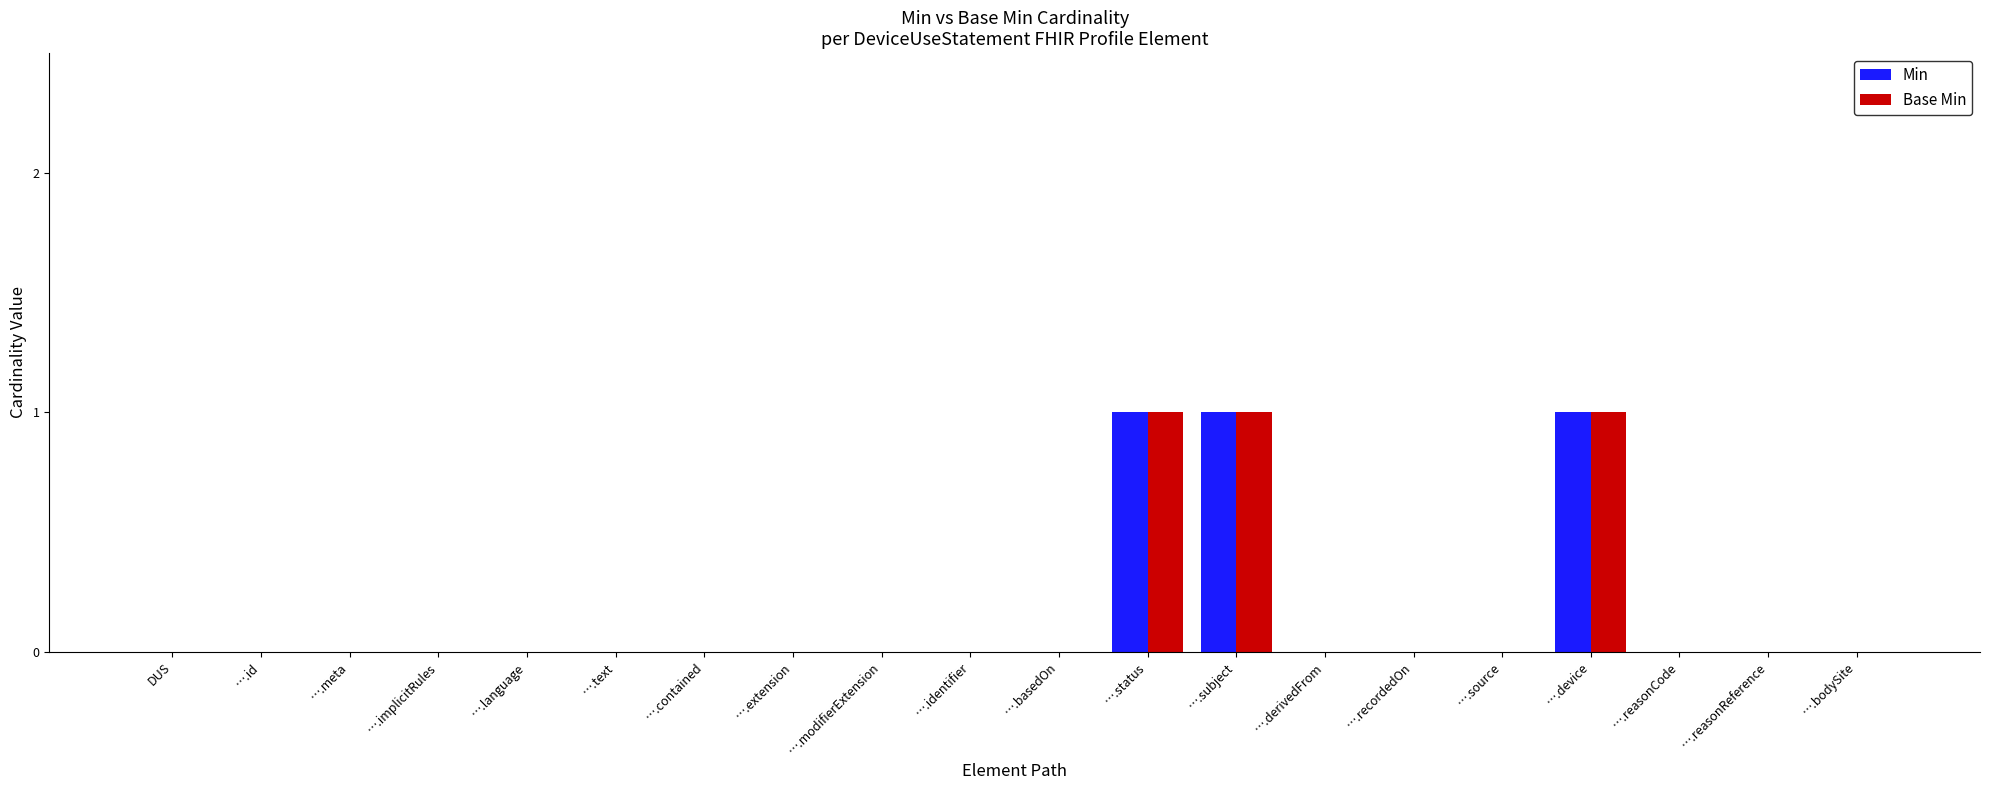

What is the sum of all Base Min values?

3